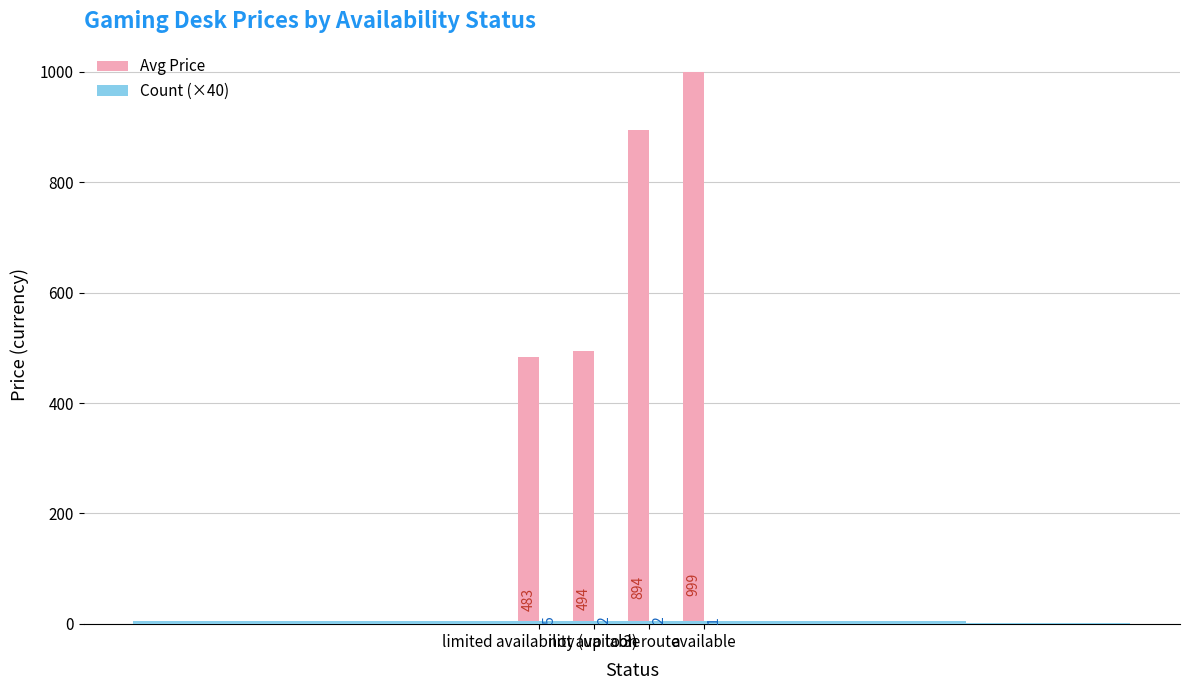

Which series has the largest total across all categories?

Avg Price